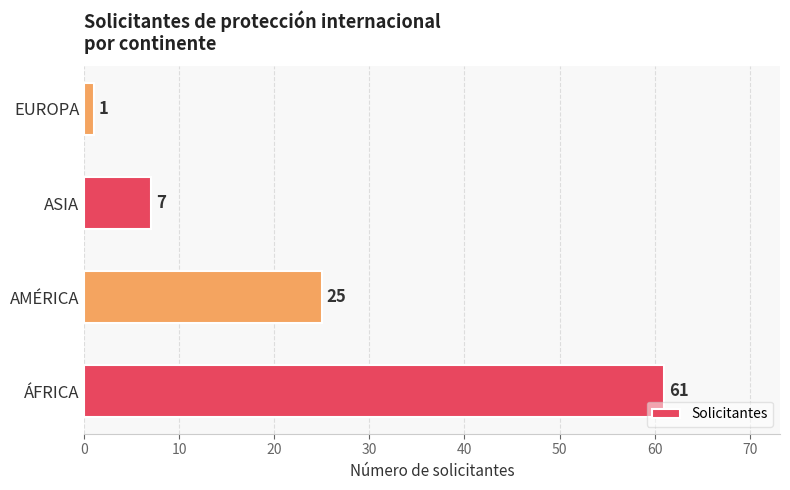

What is the change in value from ÁFRICA to ASIA?

-54